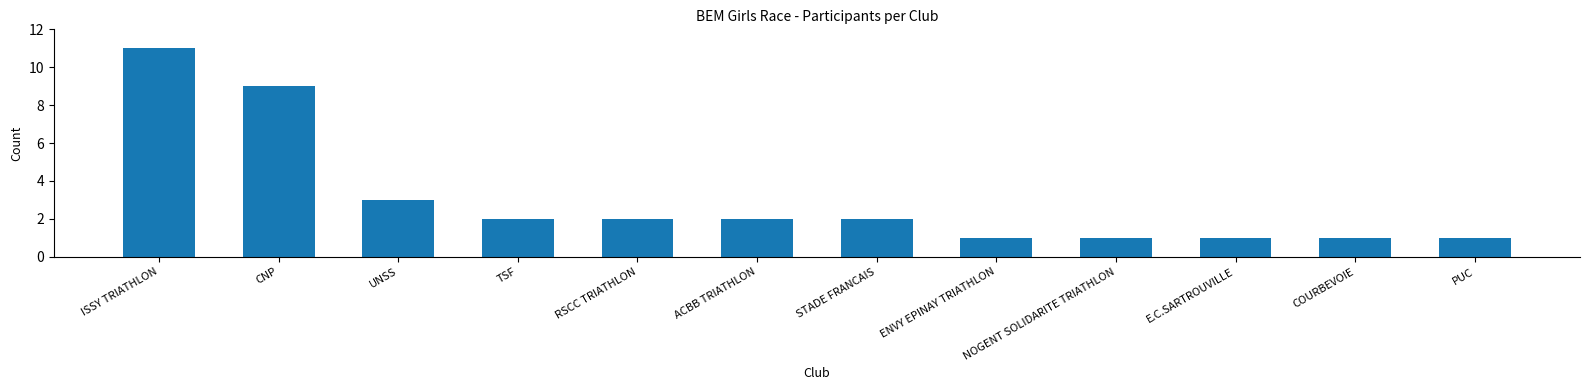

What is the approximate value at PUC?

1